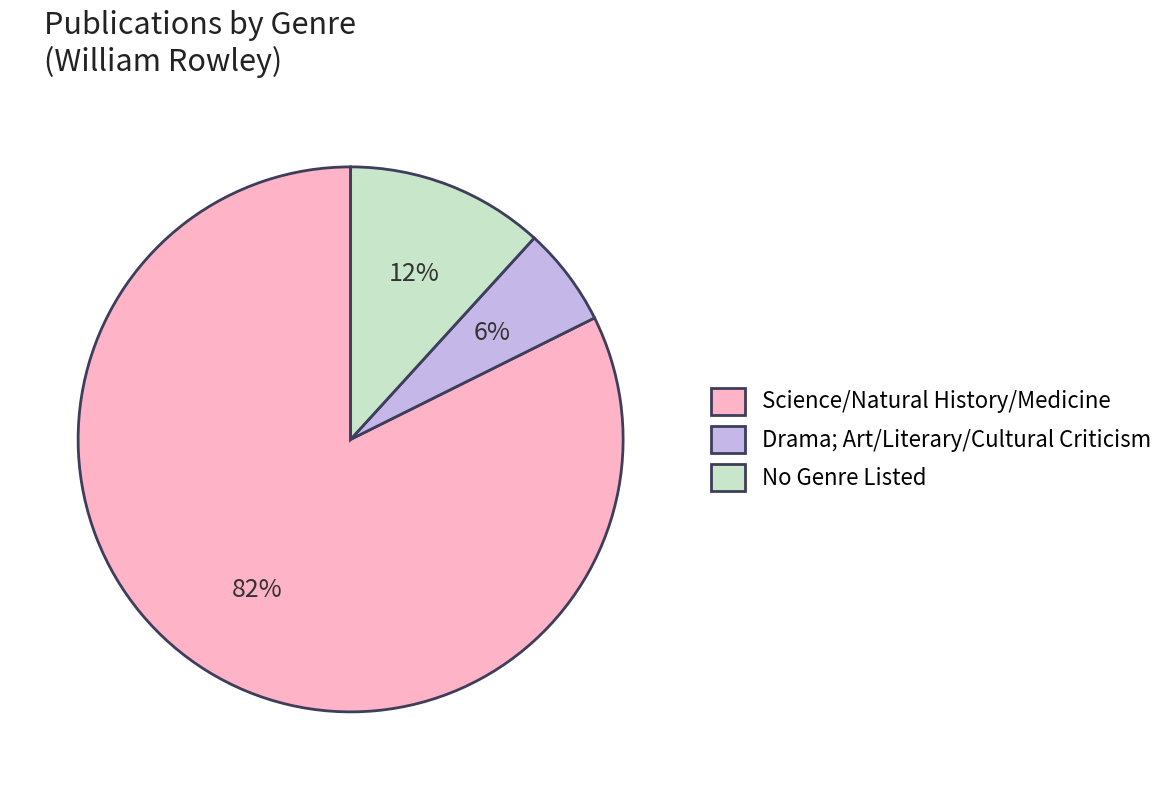

To the nearest percent, what is the difference between the largest and smallest slice percentages?

76%